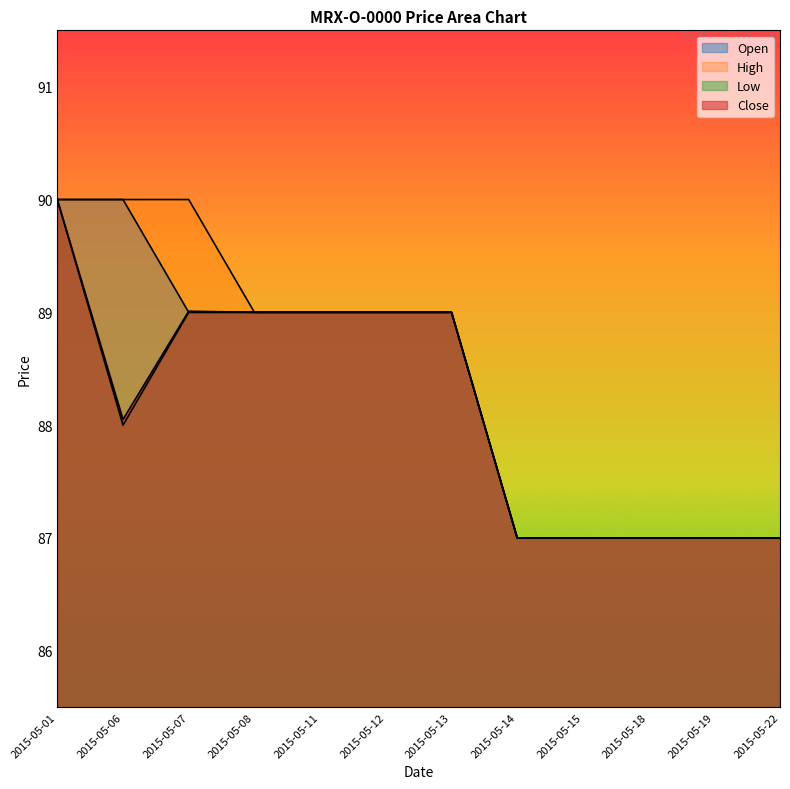

Read the High value at 2015-05-12.

89.0